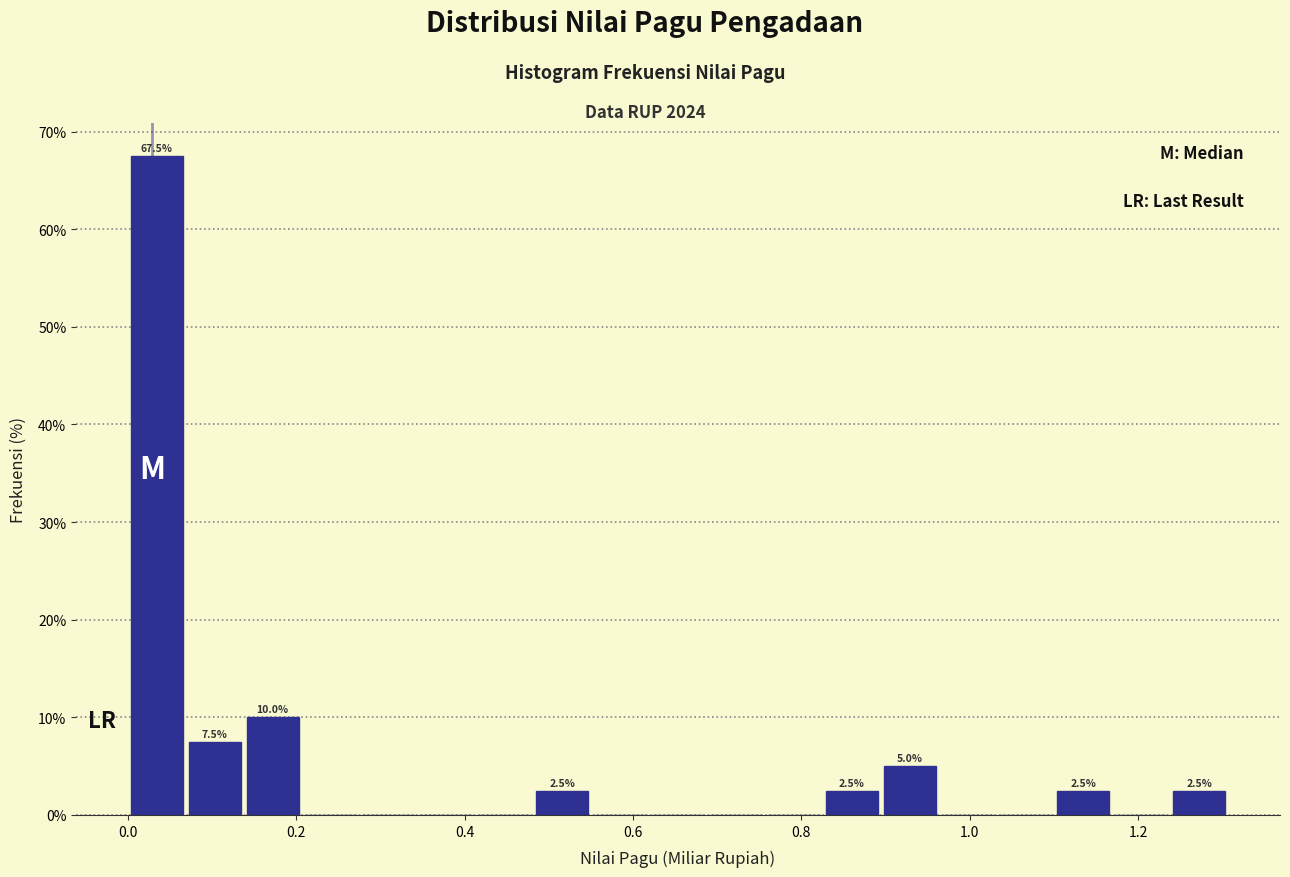

Read against the x-axis, roughly where is the centre of the tallest bar?

0.04